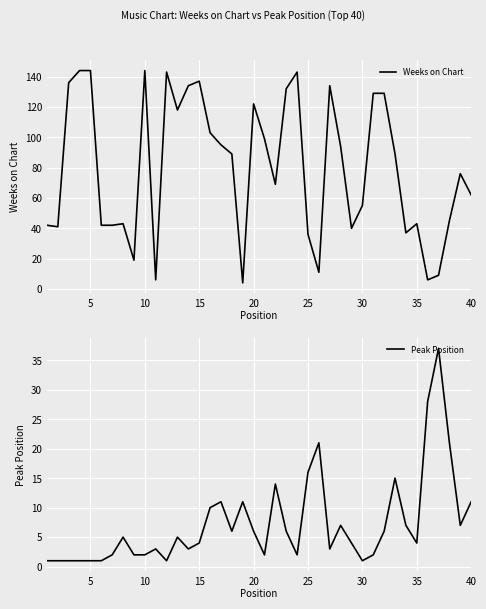

Is it true that Weeks on Chart equals 144 at 10?

True